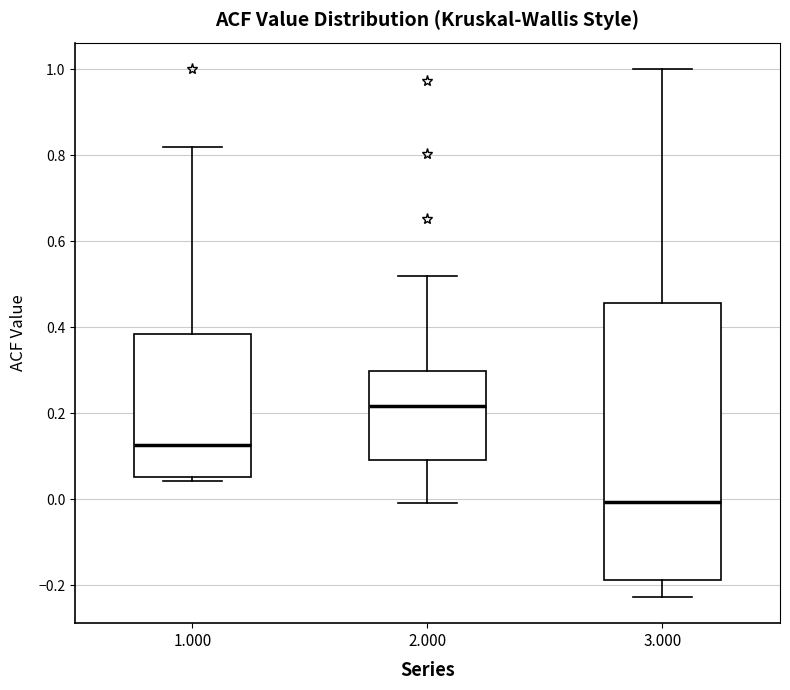

Where does the upper whisker of the box at x = 1.000 end on the y-axis? The values are not printed on the chart, so give them approximately, as read against the axis.

0.82